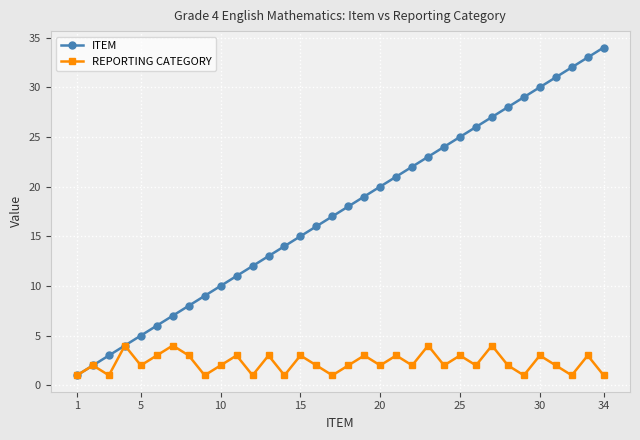

What is the maximum value for ITEM?

34